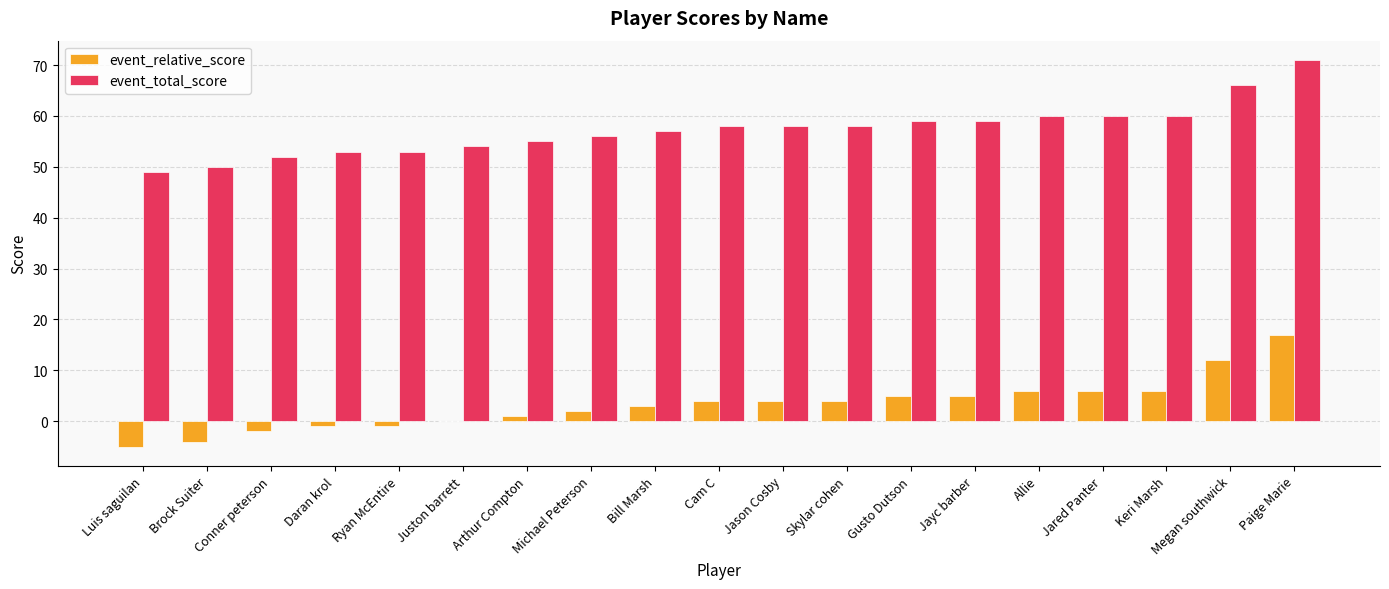

What is the sum of the event_total_score values at Megan southwick and Jason Cosby?

124